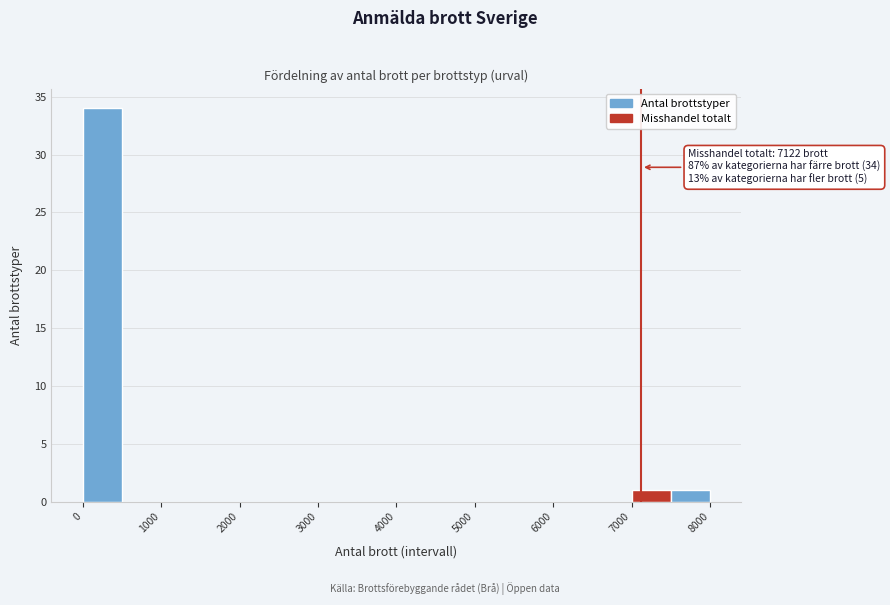

Over which range of the x-axis is the bar tallest?

0 to 500